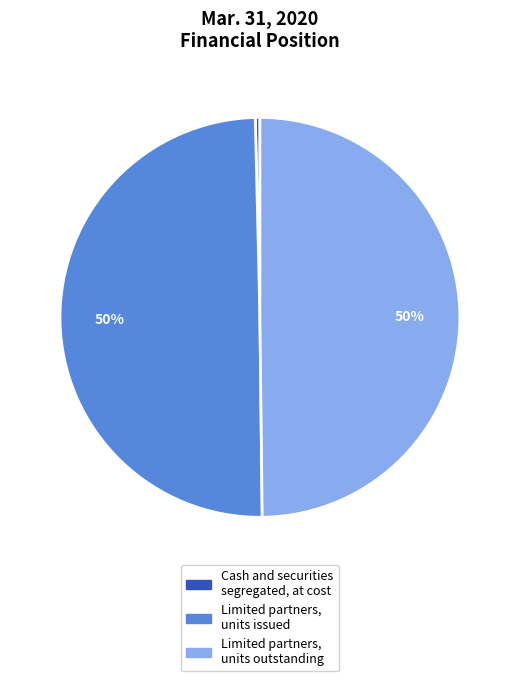

Does Cash and securities segregated, at cost represent more than half of the total?

No